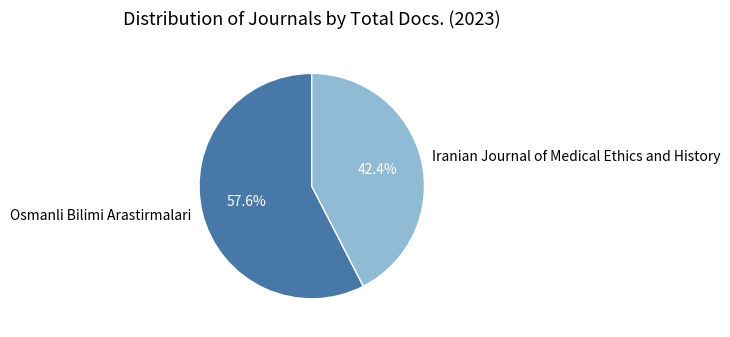

What is the smallest slice in the pie chart?

Iranian Journal of Medical Ethics and History